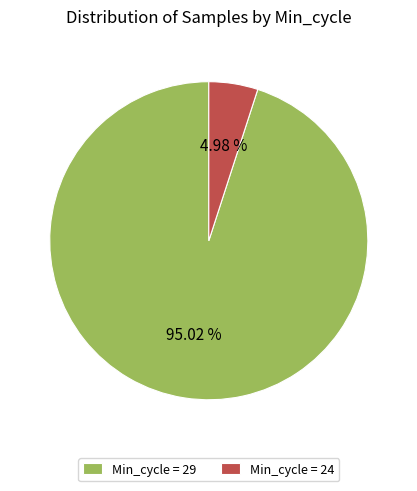

What is the ratio of the value at Min_cycle = 29 to the value at Min_cycle = 24?

19.1